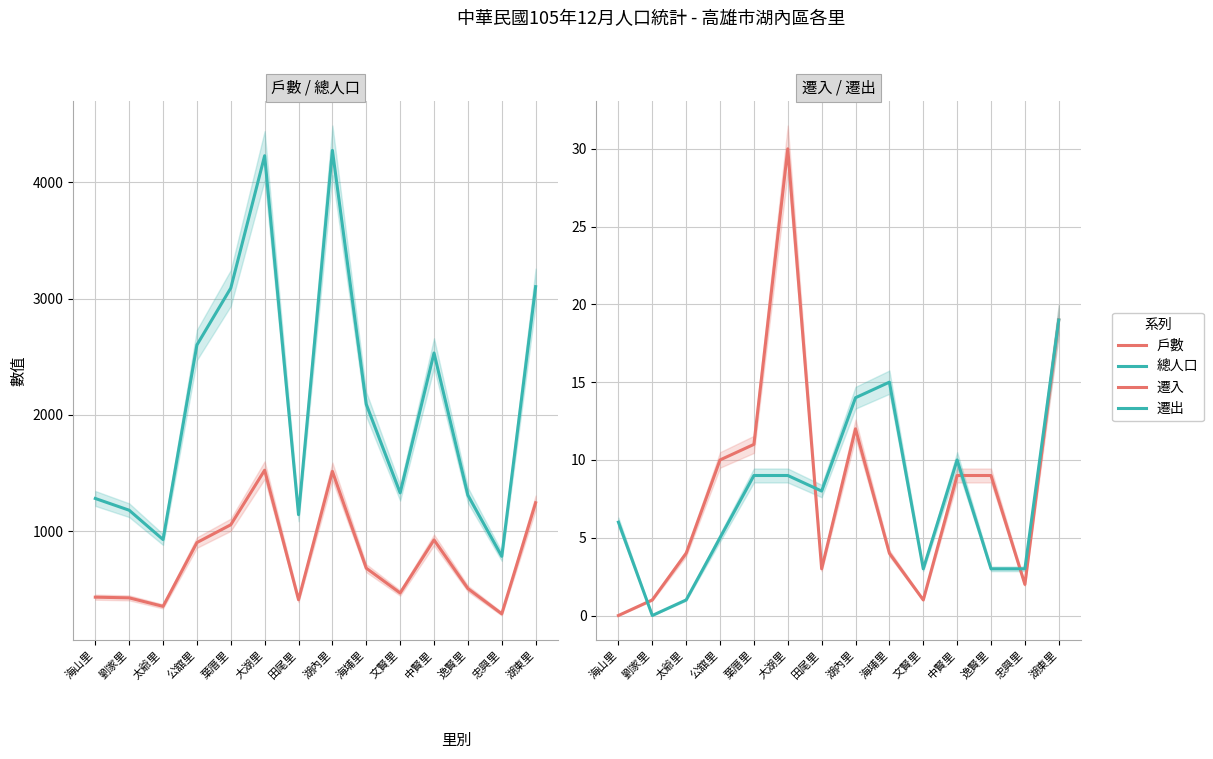

Which category has the highest value in the 遷入 series?

大湖里